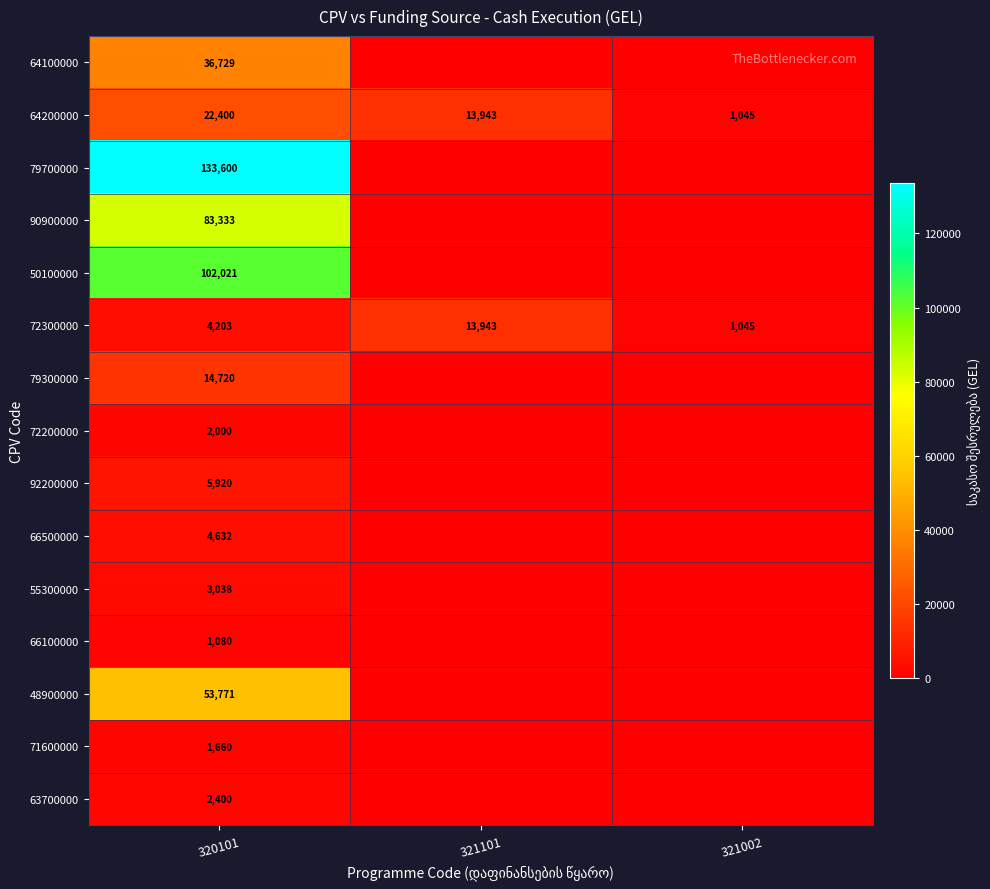

What is the minimum value for 64200000?

1045